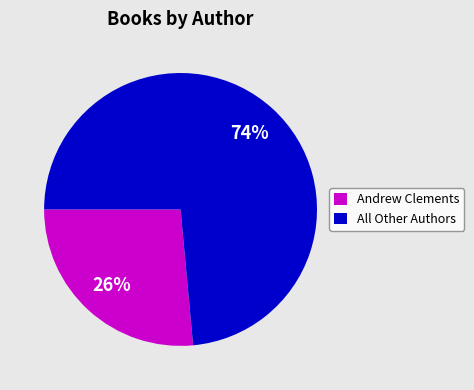

To the nearest percent, what is the average slice percentage?

50%